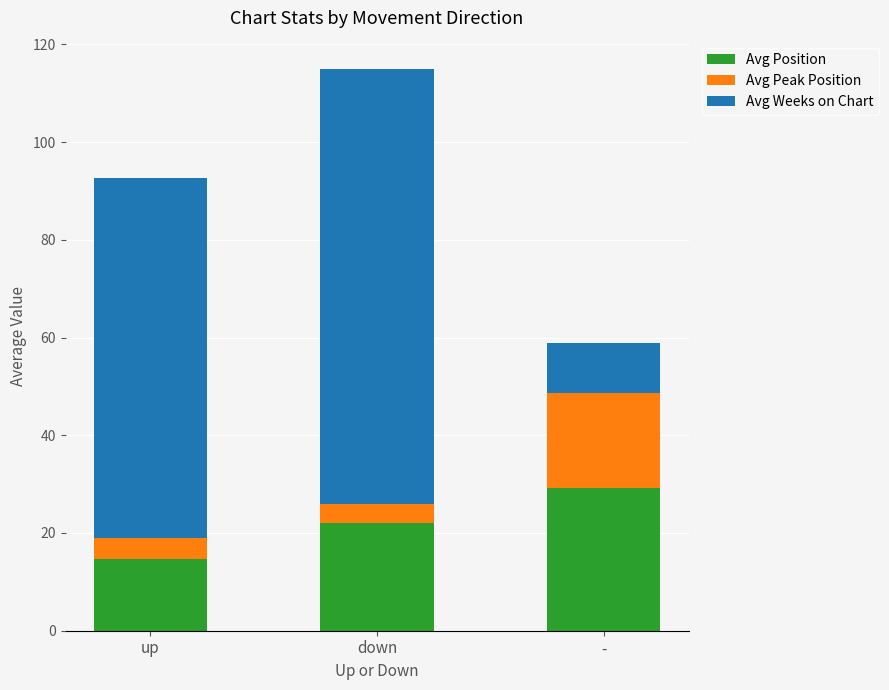

Read the Avg Position value at down.

22.1